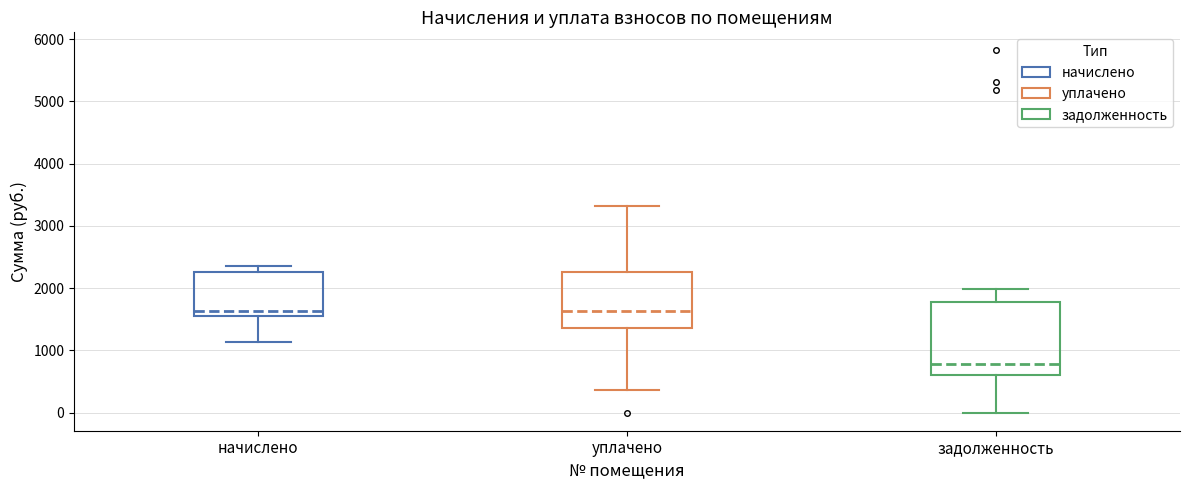

Reading left to right, read every box against the y-axis: the position of its median line, the range the box covers, and the ends of its whiskers. The values are not printed on the chart, so give them approximately, as read against the axis.

начислено: median 1600, box 1500 to 2300, whiskers 1100 to 2400
уплачено: median 1600, box 1400 to 2300, whiskers 400 to 3300
задолженность: median 800, box 600 to 1800, whiskers 0 to 2000